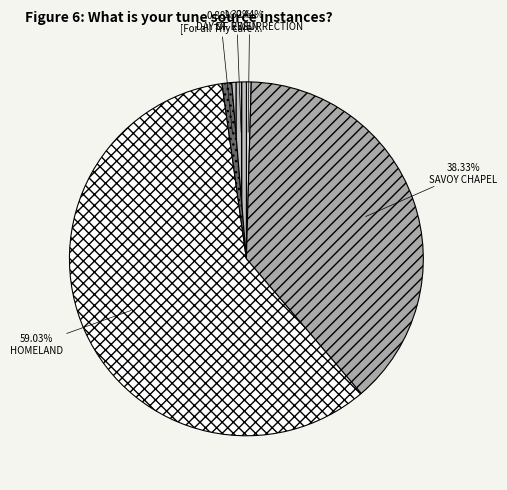

How many slices are in this pie chart?

5